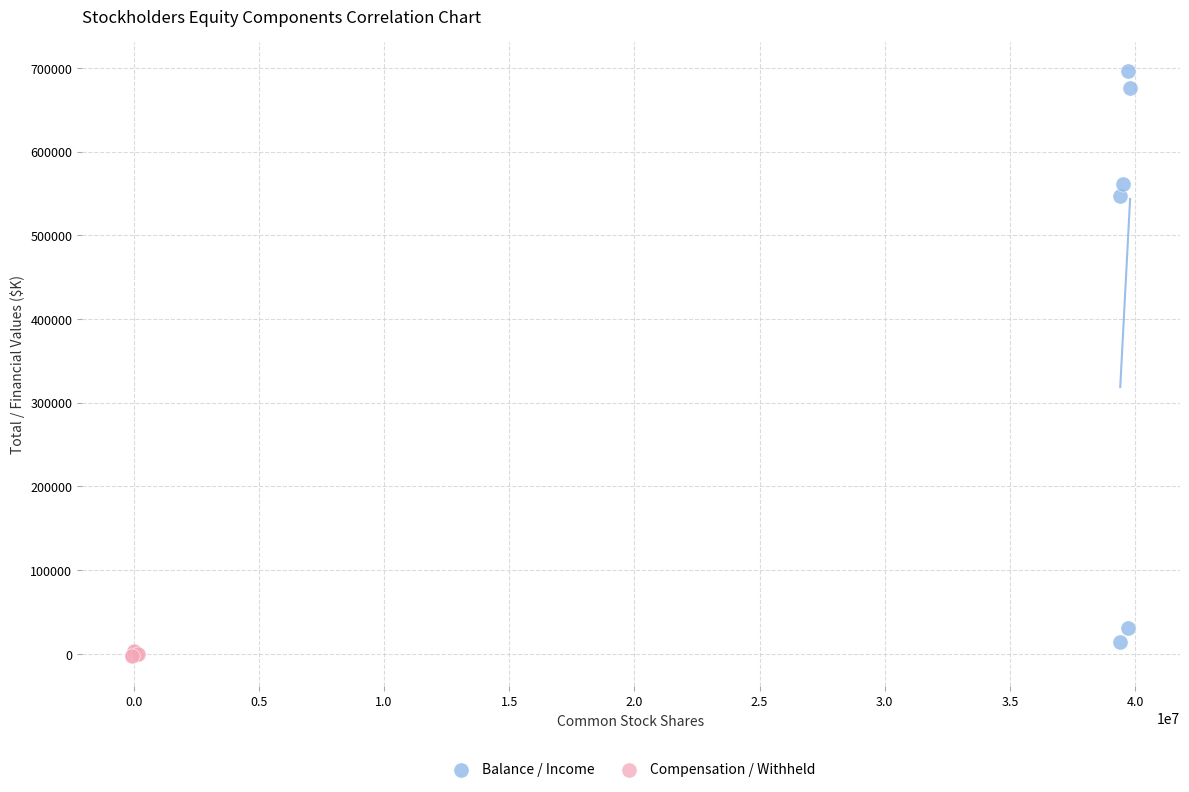

Which series reaches the maximum Y coordinate?

Balance / Income